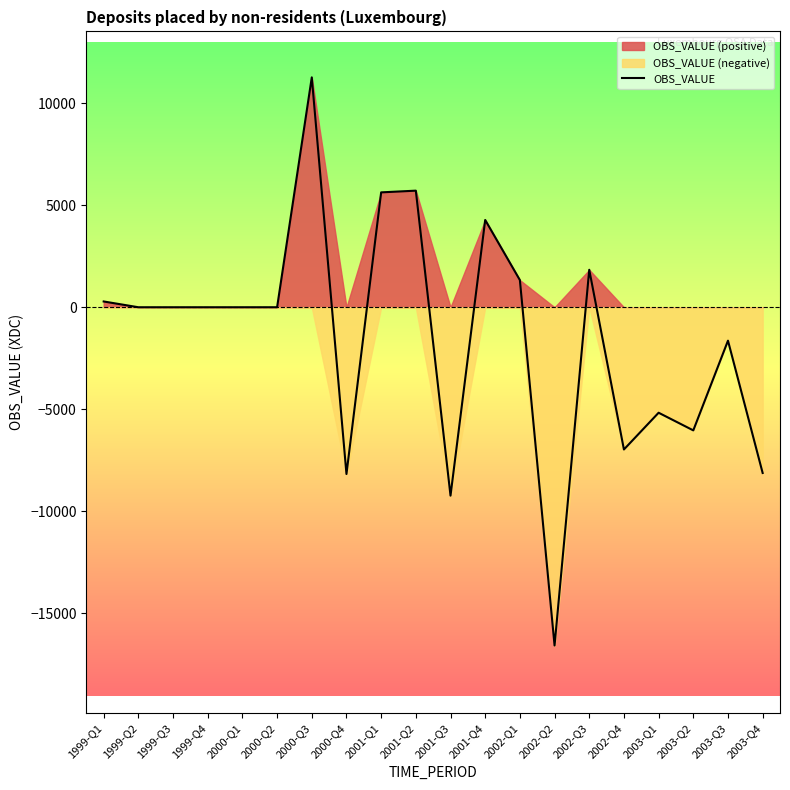

What is the label of the 8th point from the right?

2002-Q1